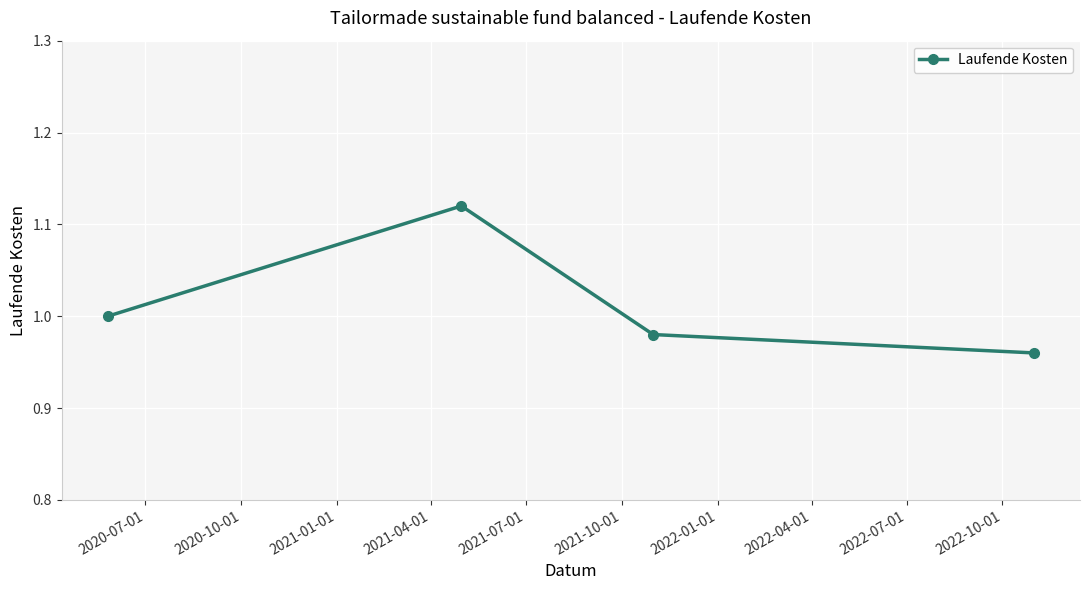

What is the sum of all values?

4.1